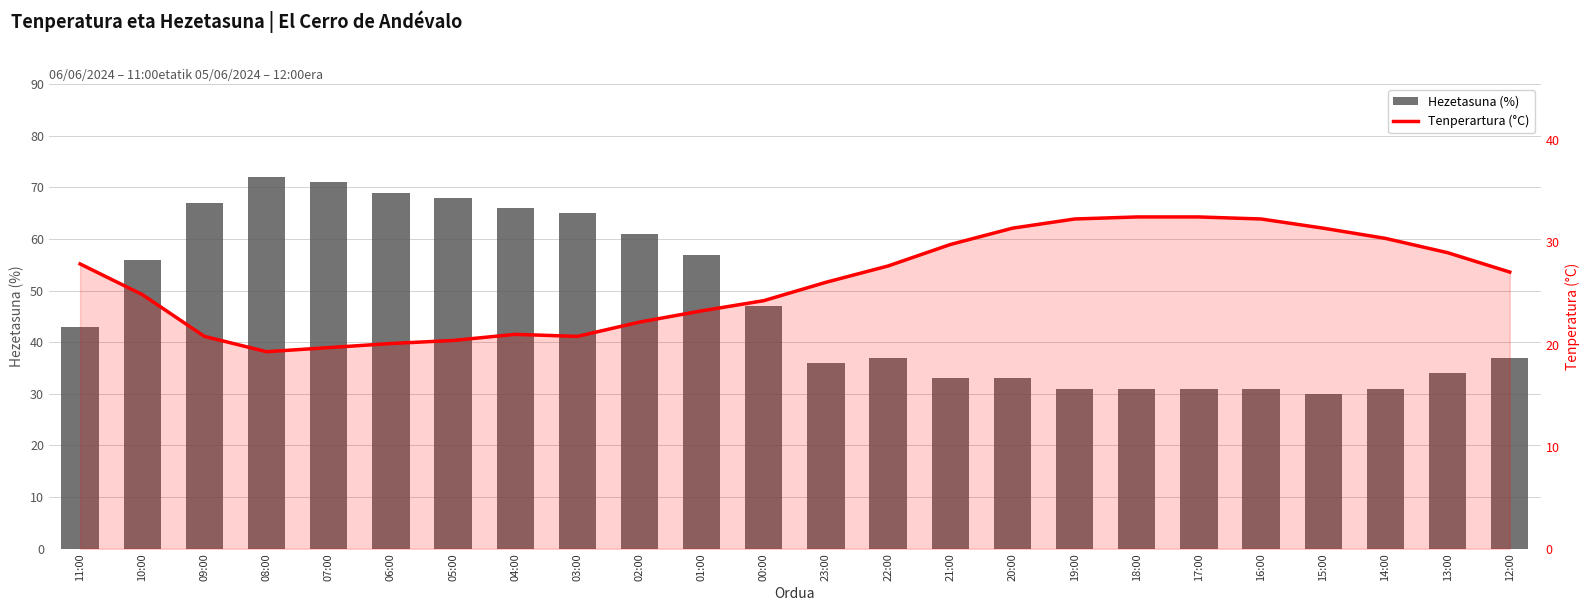

What is the minimum value shown in the chart?

19.3